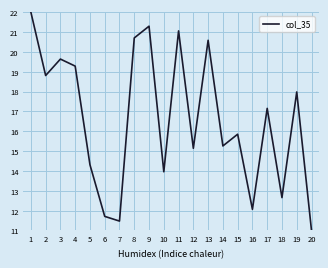

What is the minimum value shown in the chart?

11.0